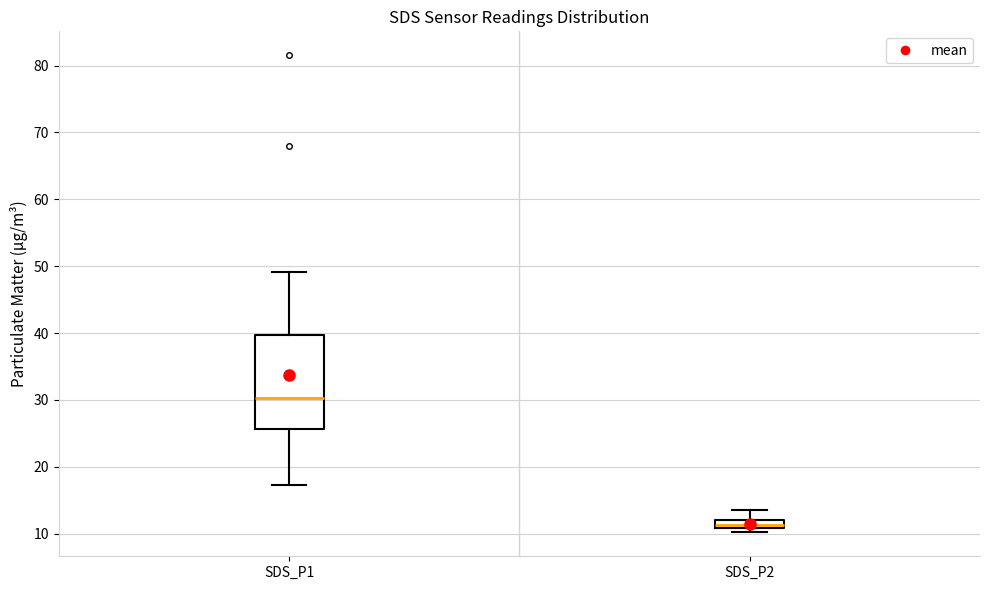

Which box has the lowest median line?

SDS_P2